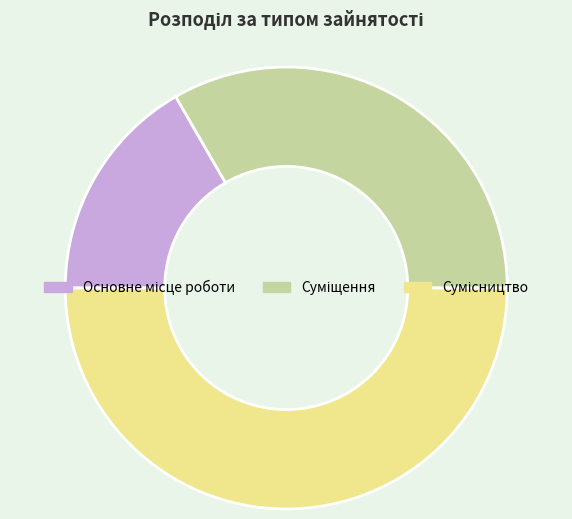

Which has a higher value, Суміщення or Сумісництво?

Сумісництво